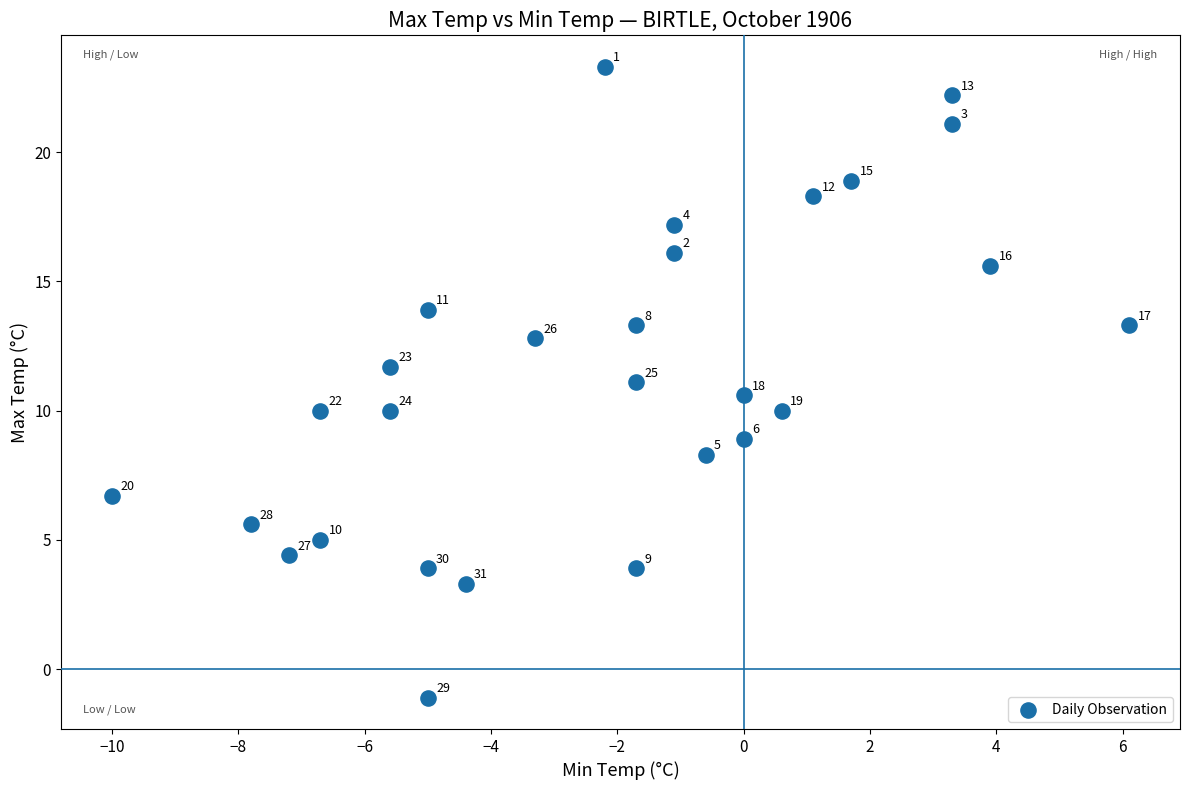

What Y value in the scatter plot is closest to 11?

11.1